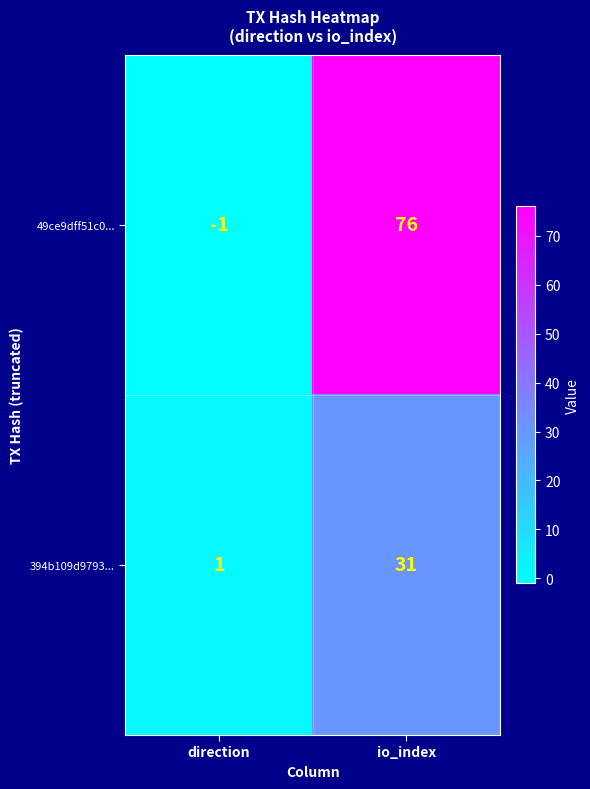

At which label does 394b109d9793... reach its peak?

io_index